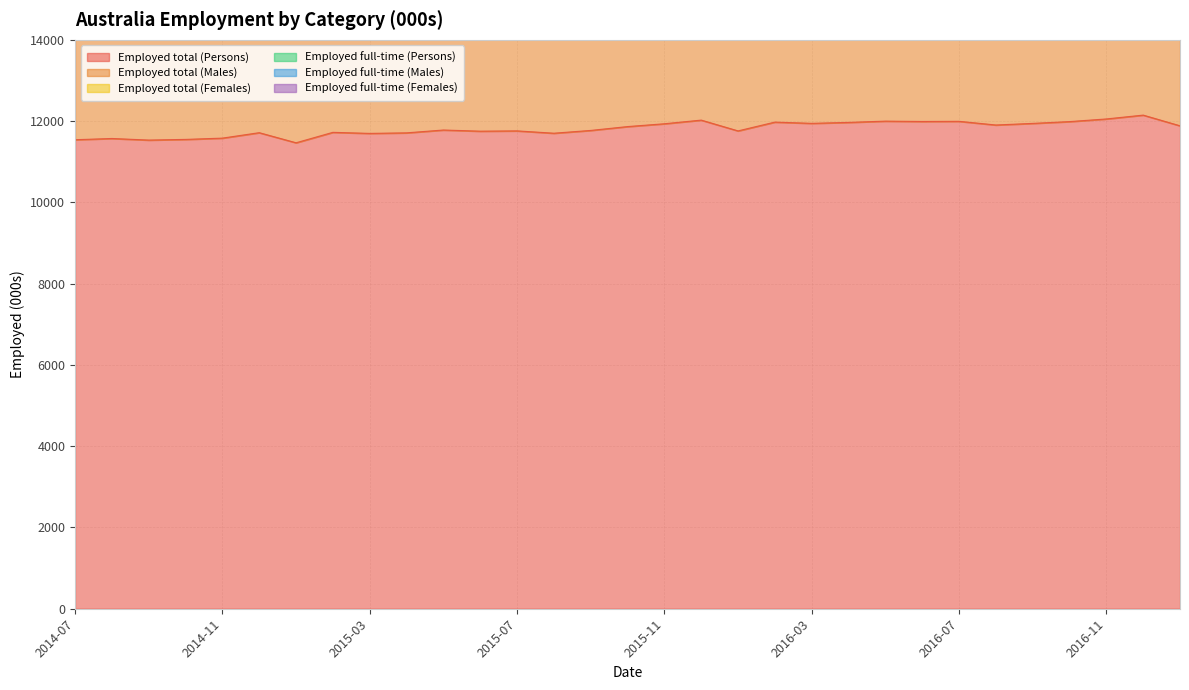

At which label does Employed total (Males) first exceed 18124?

2015-05